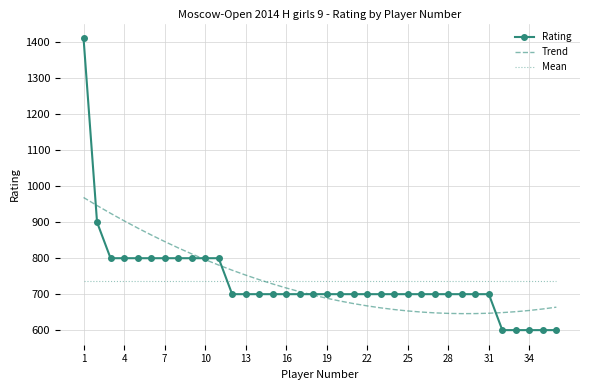

What is the smallest value displayed?

600.0